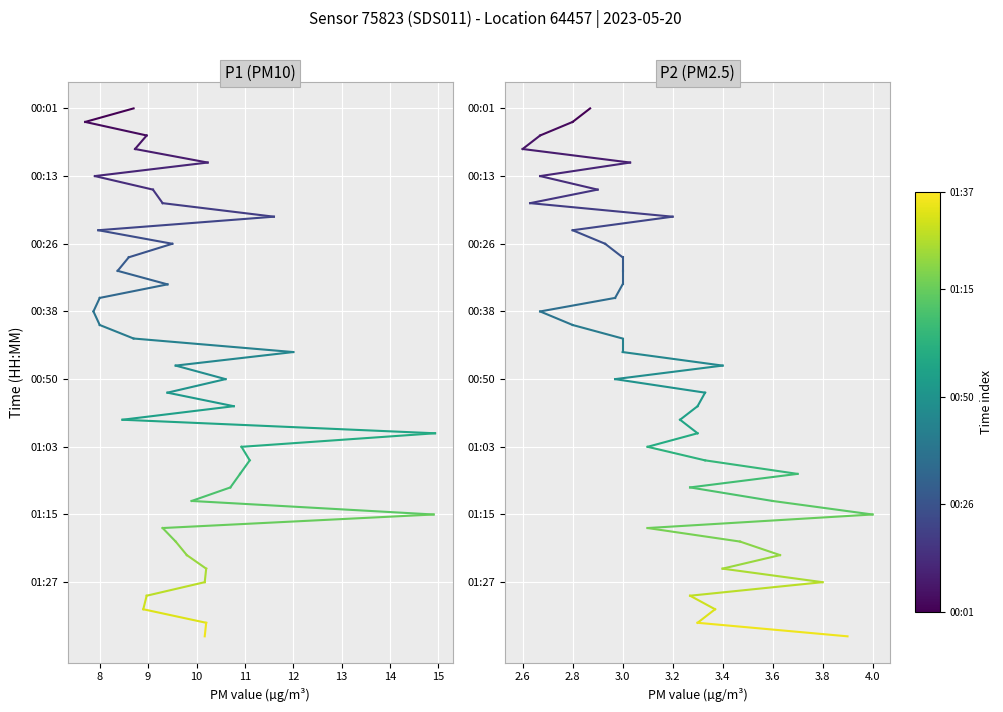

List the series in order of their peak value, highest first.

P1 (PM10), P2 (PM2.5)